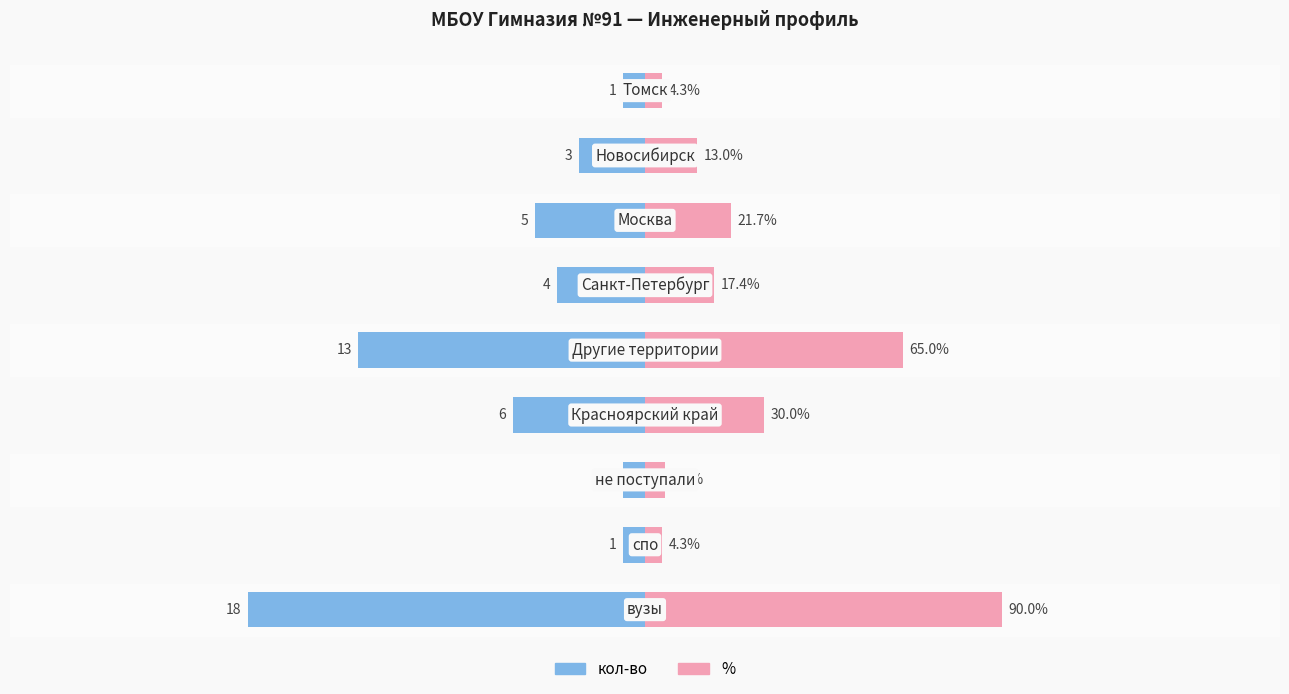

How many data points in % are above 3?

5